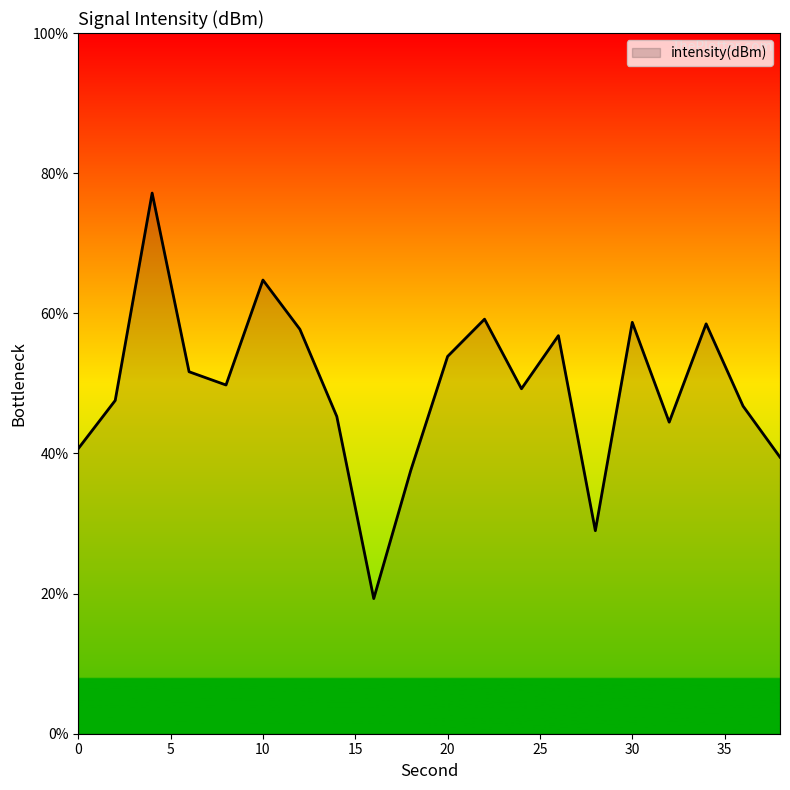

What is the maximum value shown in the chart?

77.2